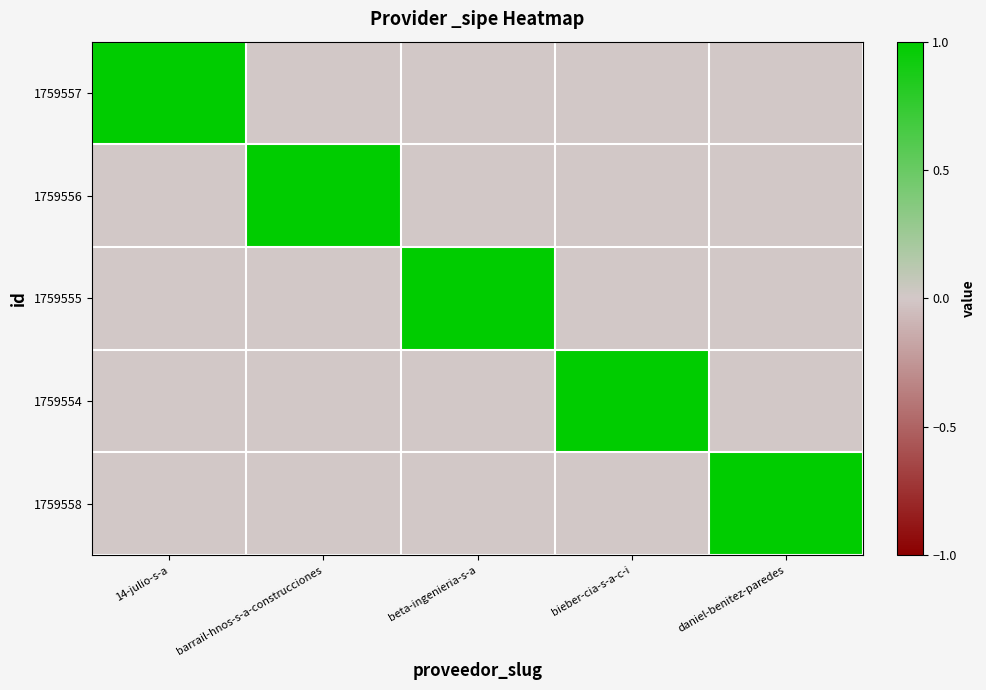

Reading left to right, what are all the values shown in this chart?

1759557: 14-julio-s-a=1	barrail-hnos-s-a-construcciones=0	beta-ingenieria-s-a=0	bieber-cia-s-a-c-i=0	daniel-benitez-paredes=0
1759556: 14-julio-s-a=0	barrail-hnos-s-a-construcciones=1	beta-ingenieria-s-a=0	bieber-cia-s-a-c-i=0	daniel-benitez-paredes=0
1759555: 14-julio-s-a=0	barrail-hnos-s-a-construcciones=0	beta-ingenieria-s-a=1	bieber-cia-s-a-c-i=0	daniel-benitez-paredes=0
1759554: 14-julio-s-a=0	barrail-hnos-s-a-construcciones=0	beta-ingenieria-s-a=0	bieber-cia-s-a-c-i=1	daniel-benitez-paredes=0
1759558: 14-julio-s-a=0	barrail-hnos-s-a-construcciones=0	beta-ingenieria-s-a=0	bieber-cia-s-a-c-i=0	daniel-benitez-paredes=1